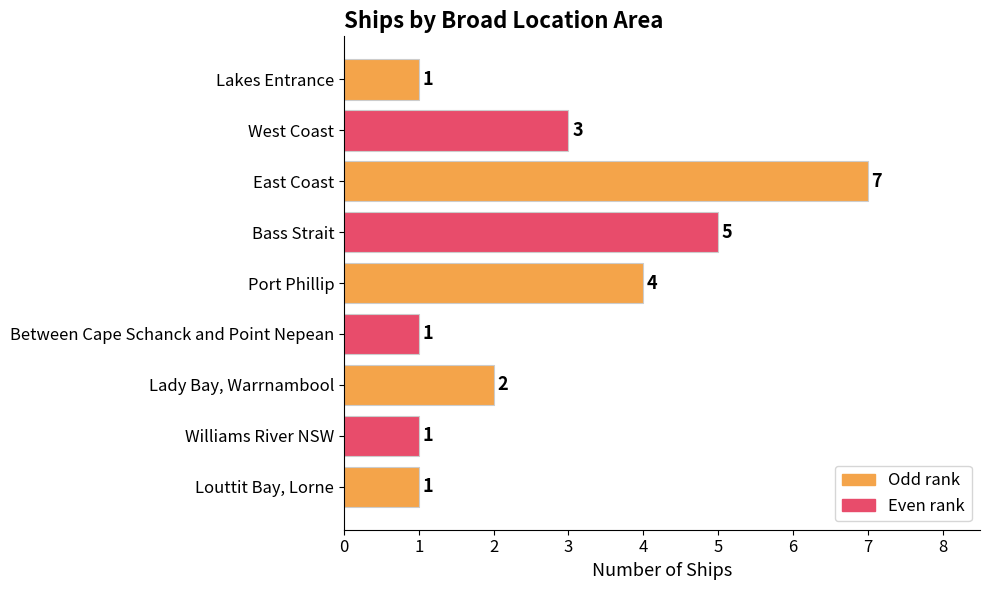

Does the chart contain any negative values?

No